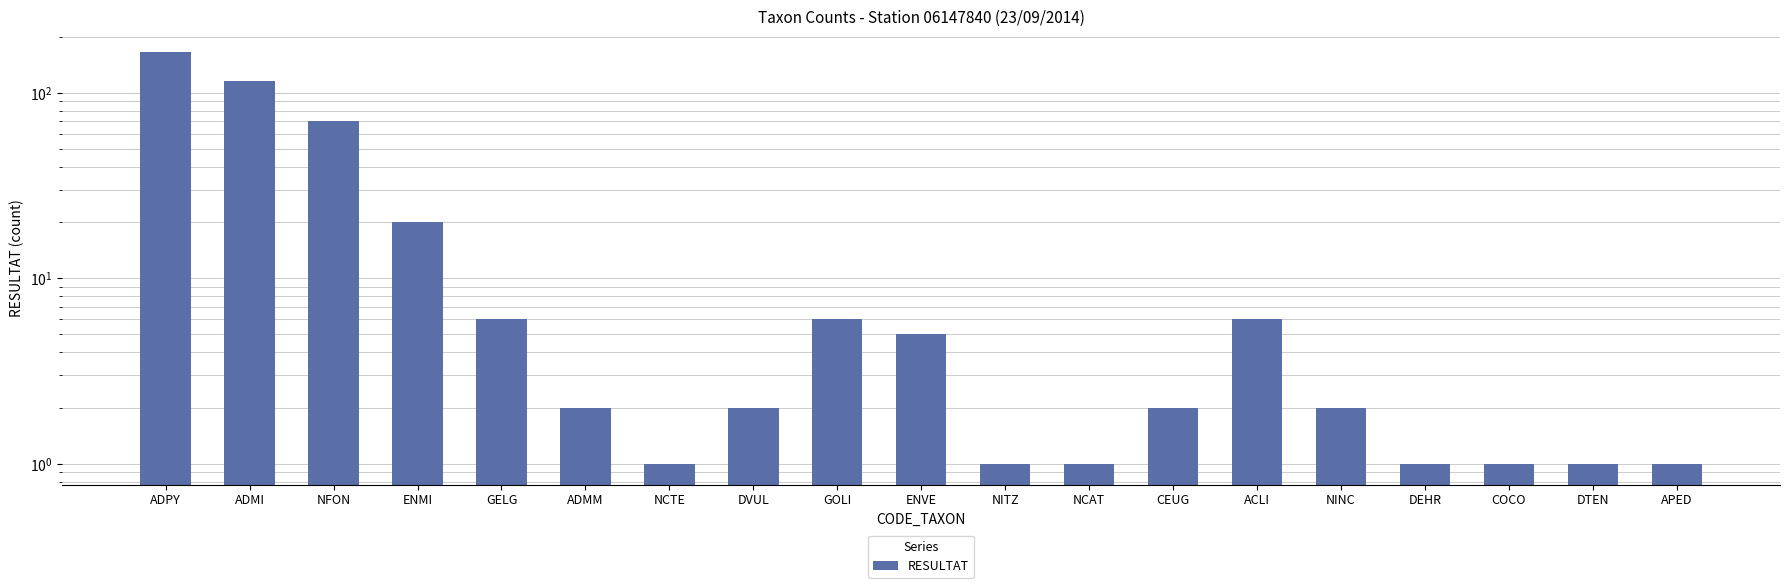

How many data points are above 2?

8